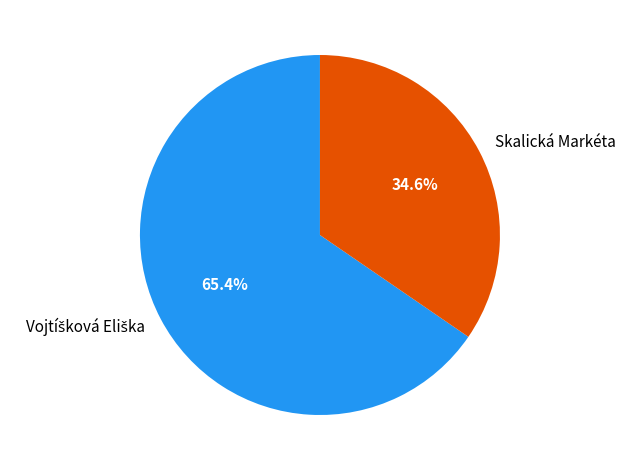

Which slice is the smallest?

Skalická Markéta